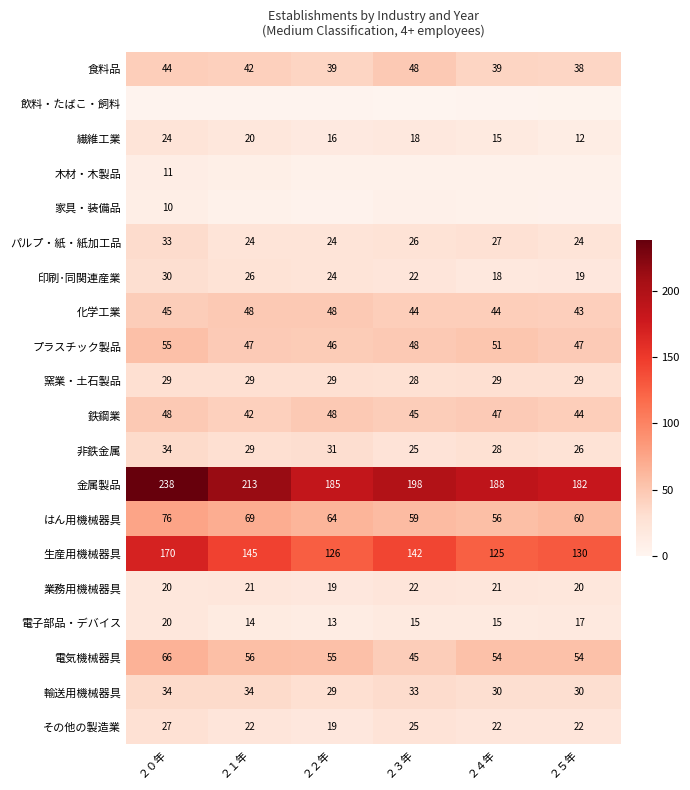

Rank the categories by はん用機械器具 value from highest to lowest.

２０年, ２１年, ２２年, ２５年, ２３年, ２４年